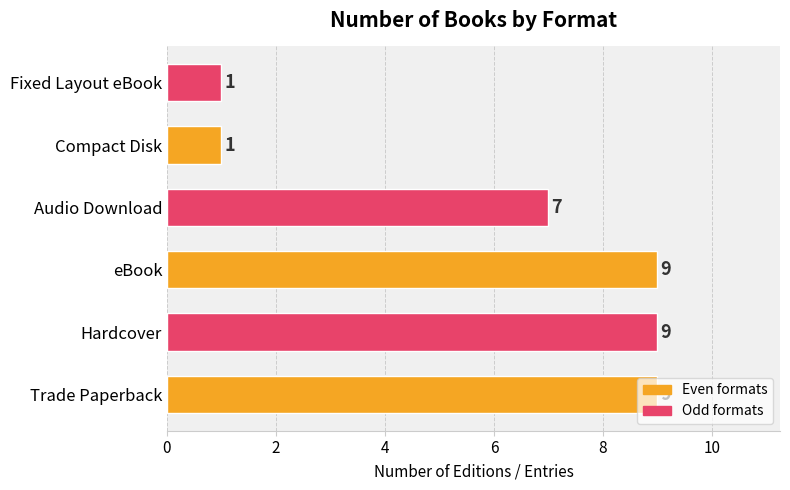

What is the sum of all values?

36